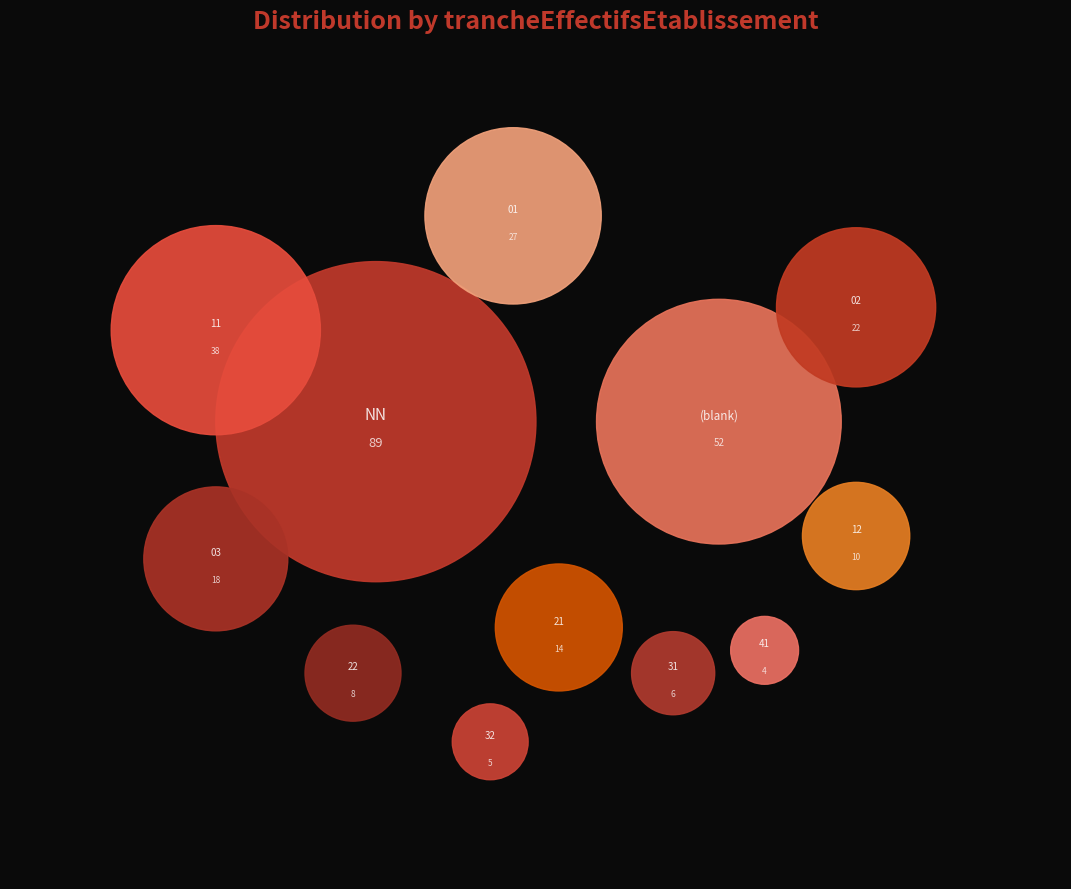

Is it true that 01 is 2% of the pie?

False